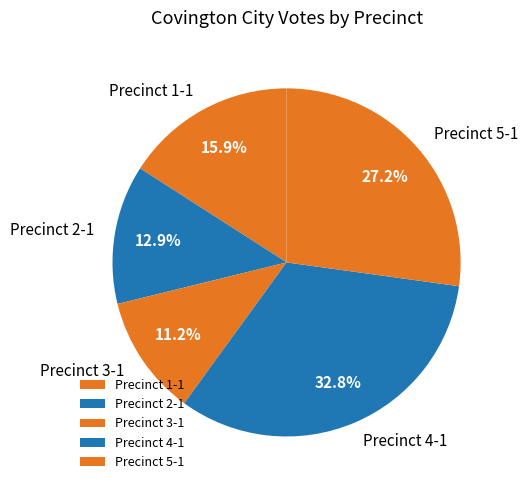

Count the number of slices in the pie.

5